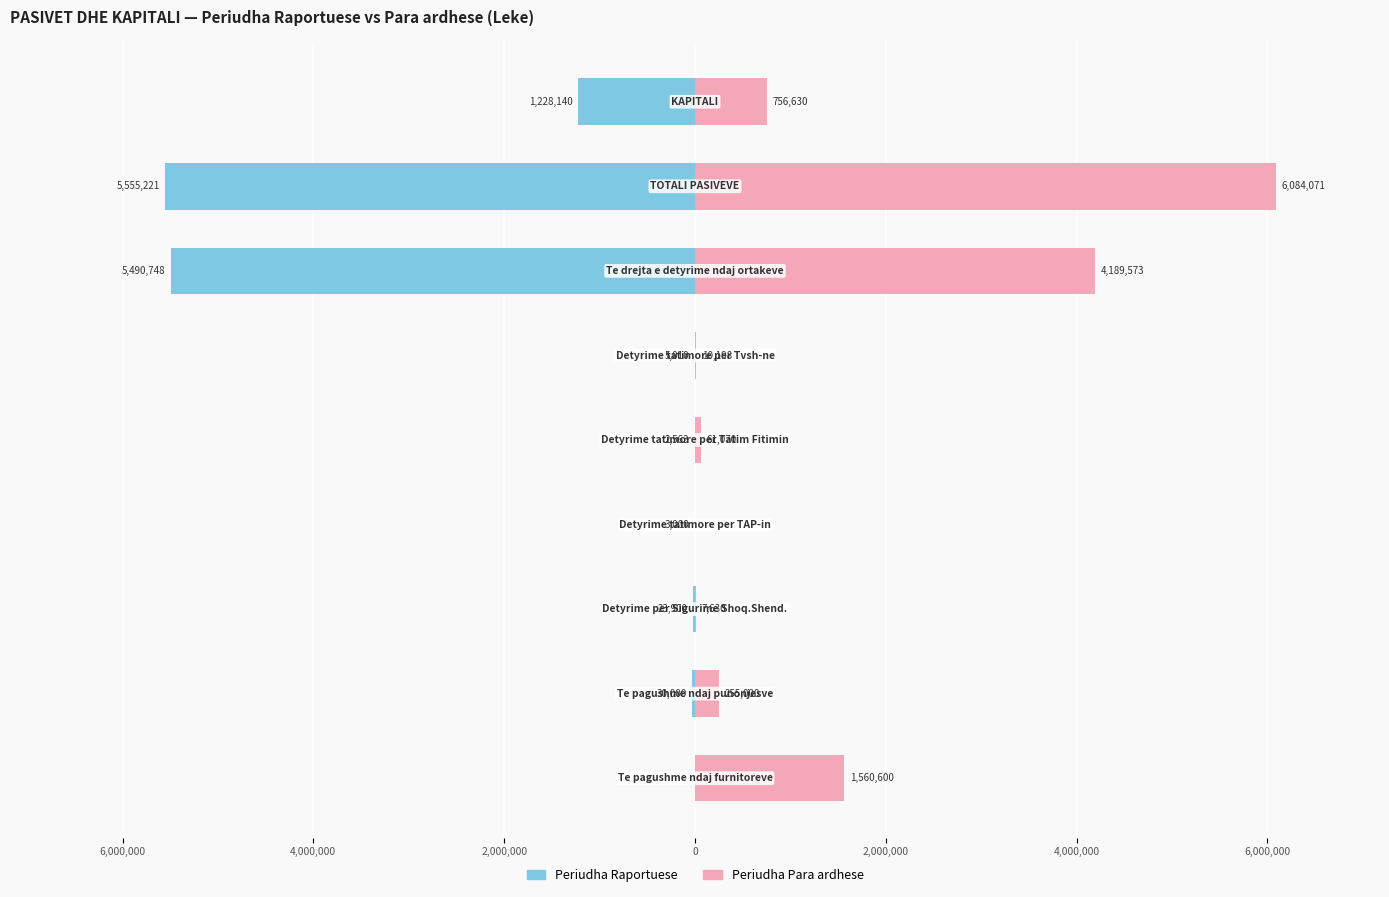

Rank the series at 0 from lowest to highest value.

Periudha Raportuese, Periudha Para ardhese